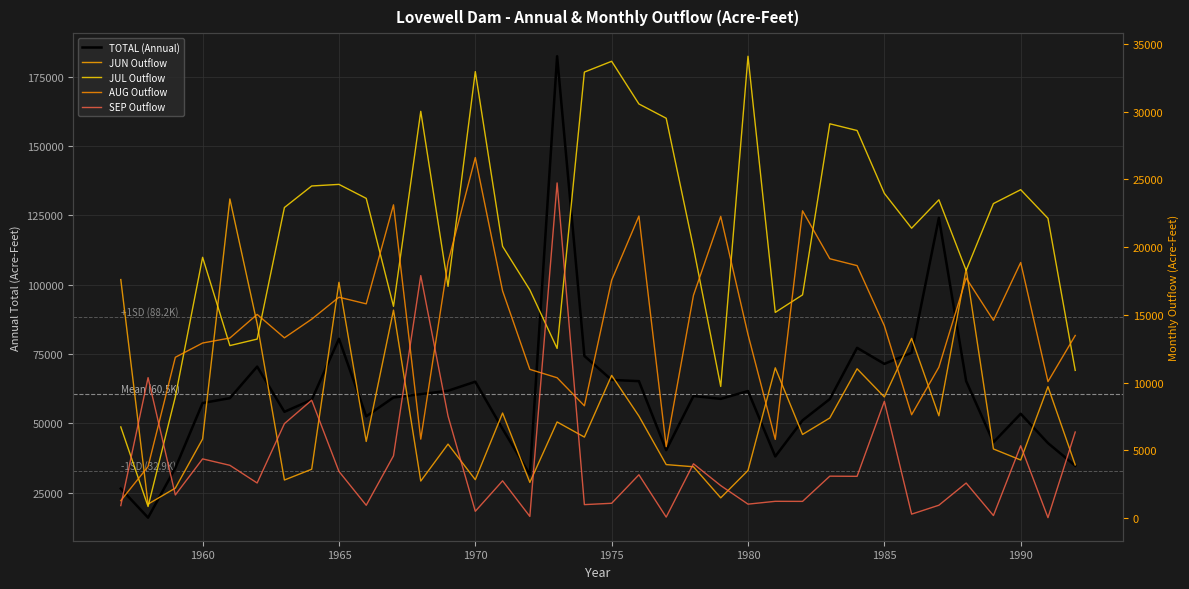

What is the smallest value displayed?

18